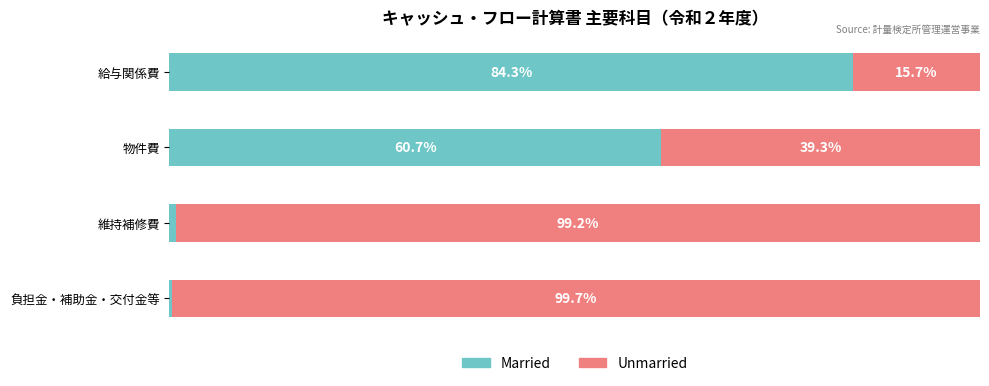

List the labels in order of Married value, largest first.

給与関係費, 物件費, 維持補修費, 負担金・補助金・交付金等